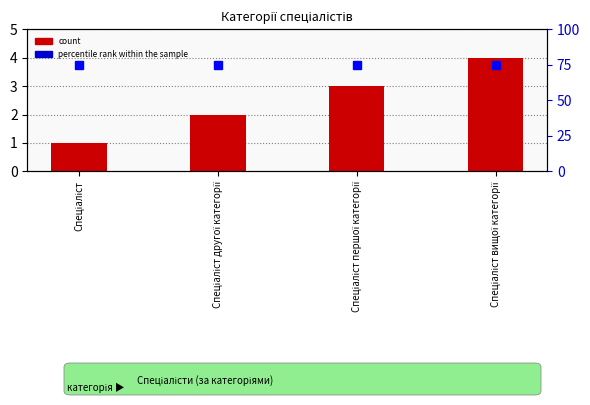

What is the value of the percentile rank within the sample bar at the 1st from the left?

75